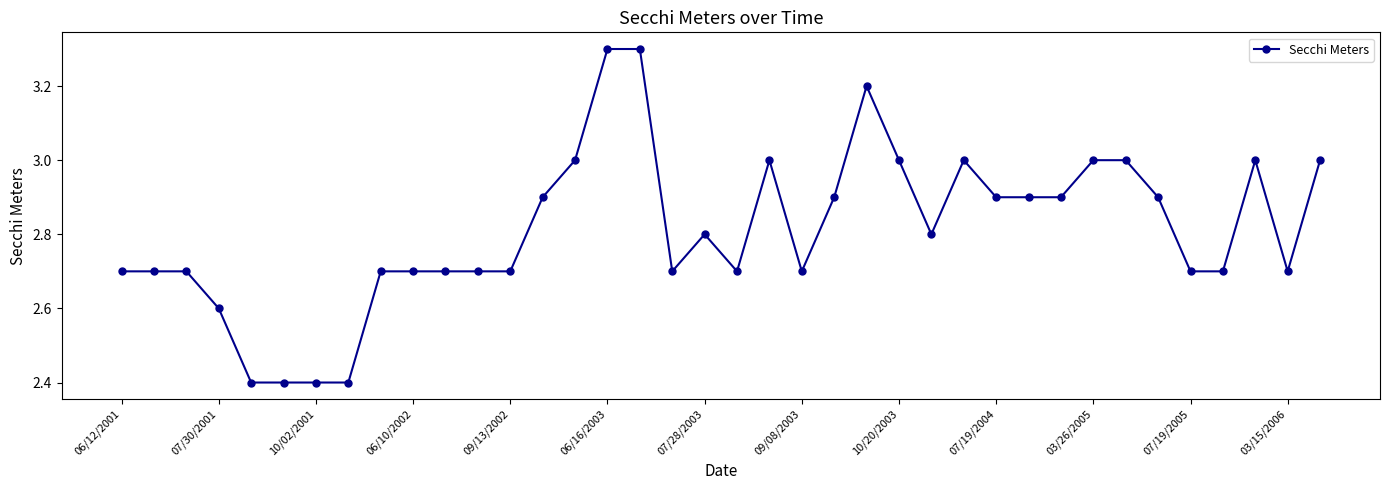

What is the value of the 2nd point from the left?

2.7